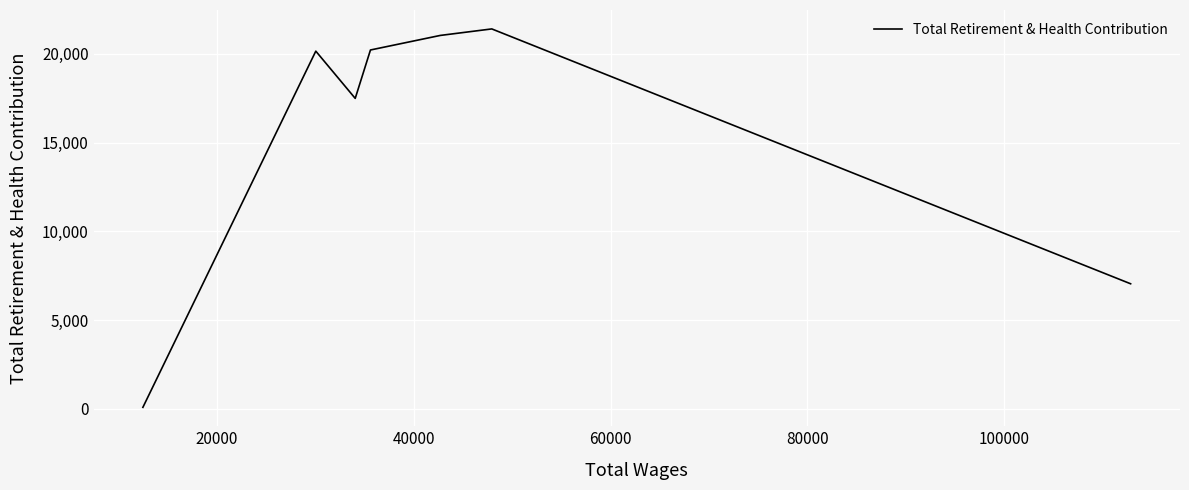

Does the chart display data point markers on the line(s)?

No